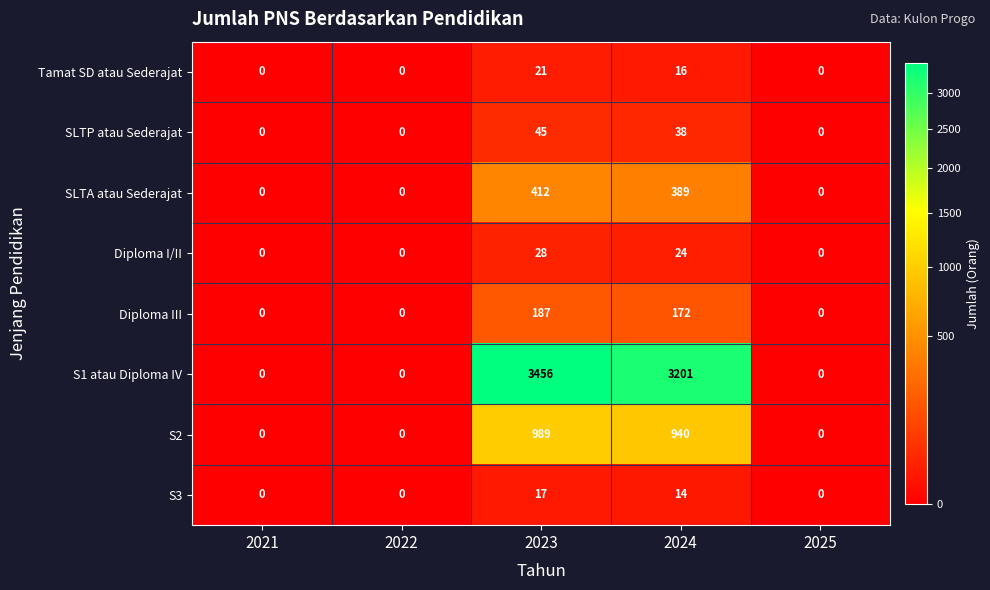

Is it true that SLTA atau Sederajat equals 412 at 2023?

True